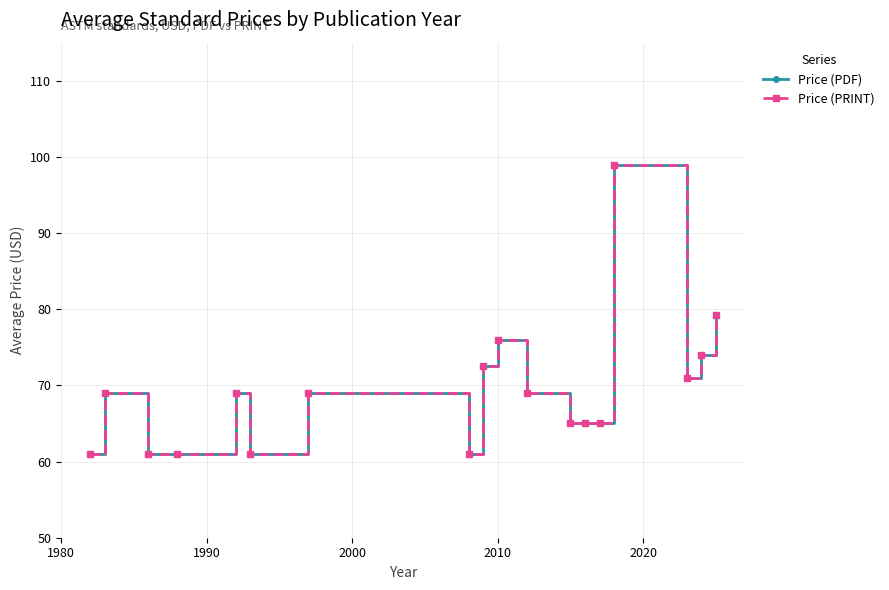

True or false: Price (PDF) and Price (PRINT) intersect in this chart.

False